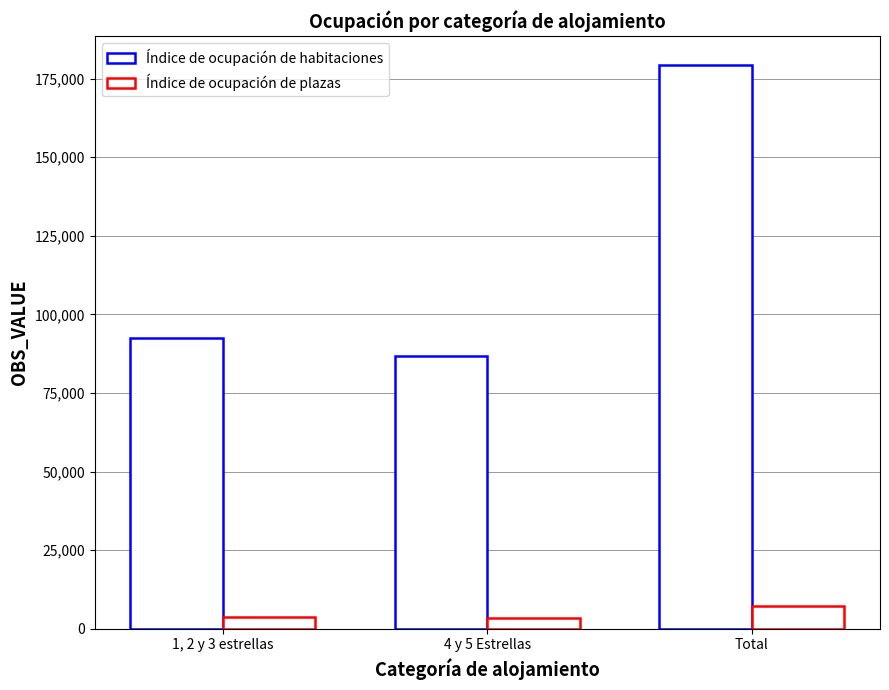

How many groups of bars are there?

3